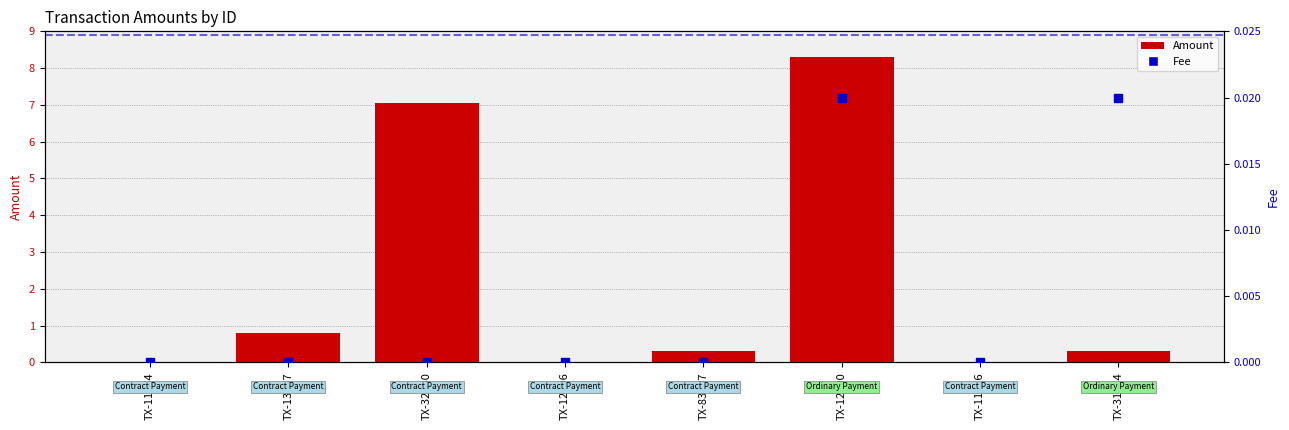

Which series has the largest Y range (max minus min)?

Amount